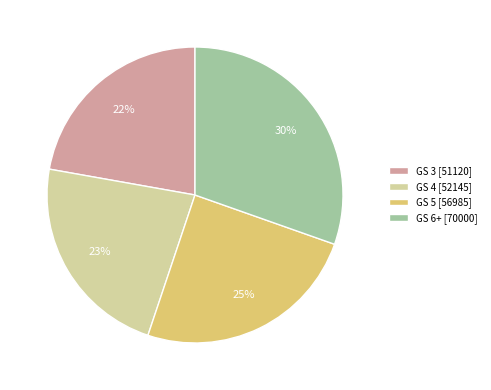

Does GS 6+ account for over 50% of the chart?

No